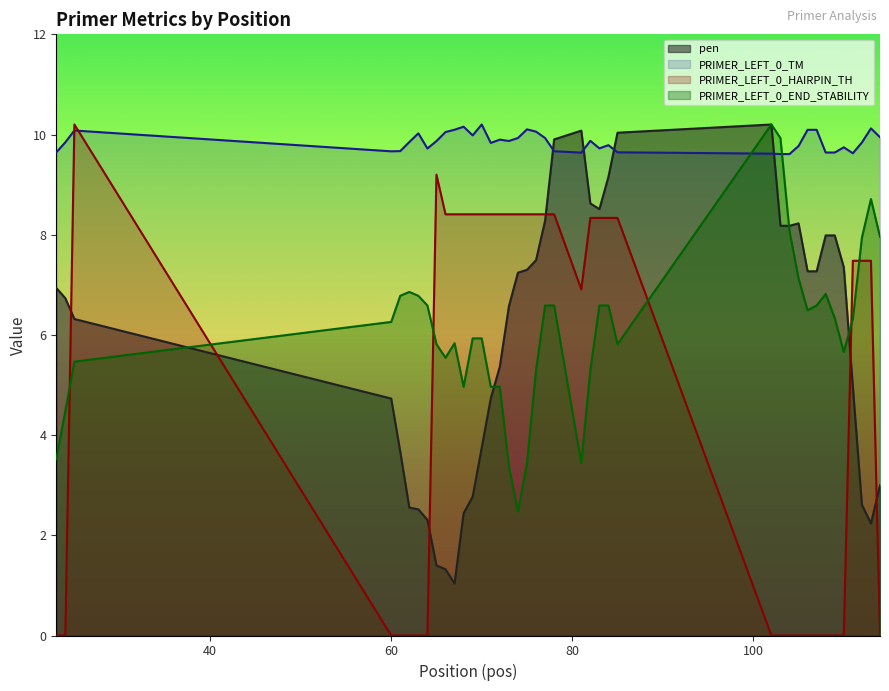

What is the sum of all PRIMER_LEFT_0_END_STABILITY values?

244.3